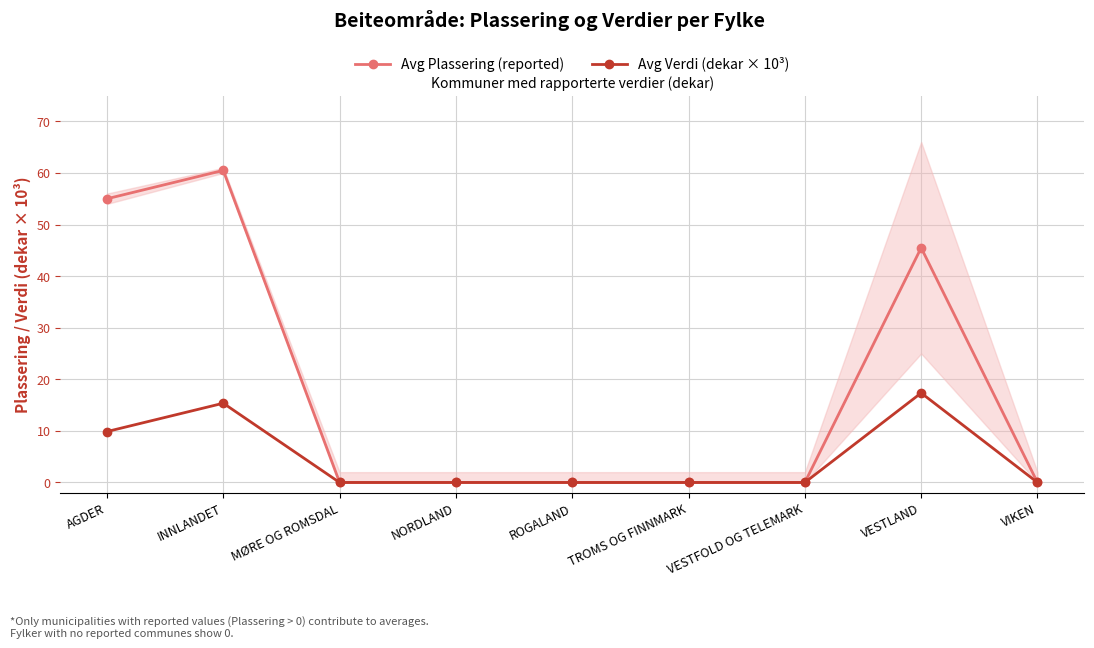

What is the difference between the maximum and minimum values in the Avg Plassering (reported) series?

60.5